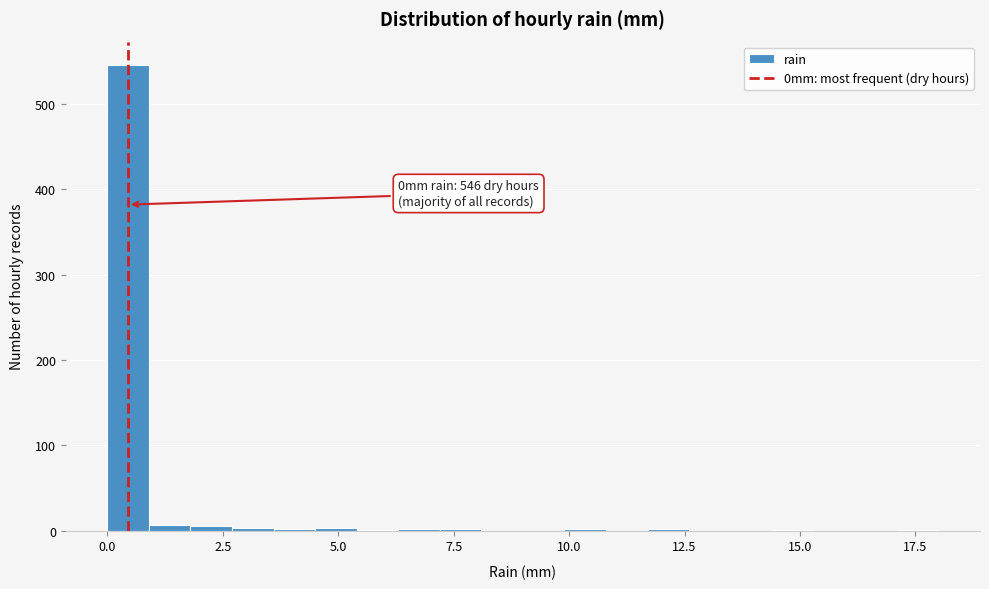

Read against the x-axis, roughly where is the centre of the tallest bar?

0.5